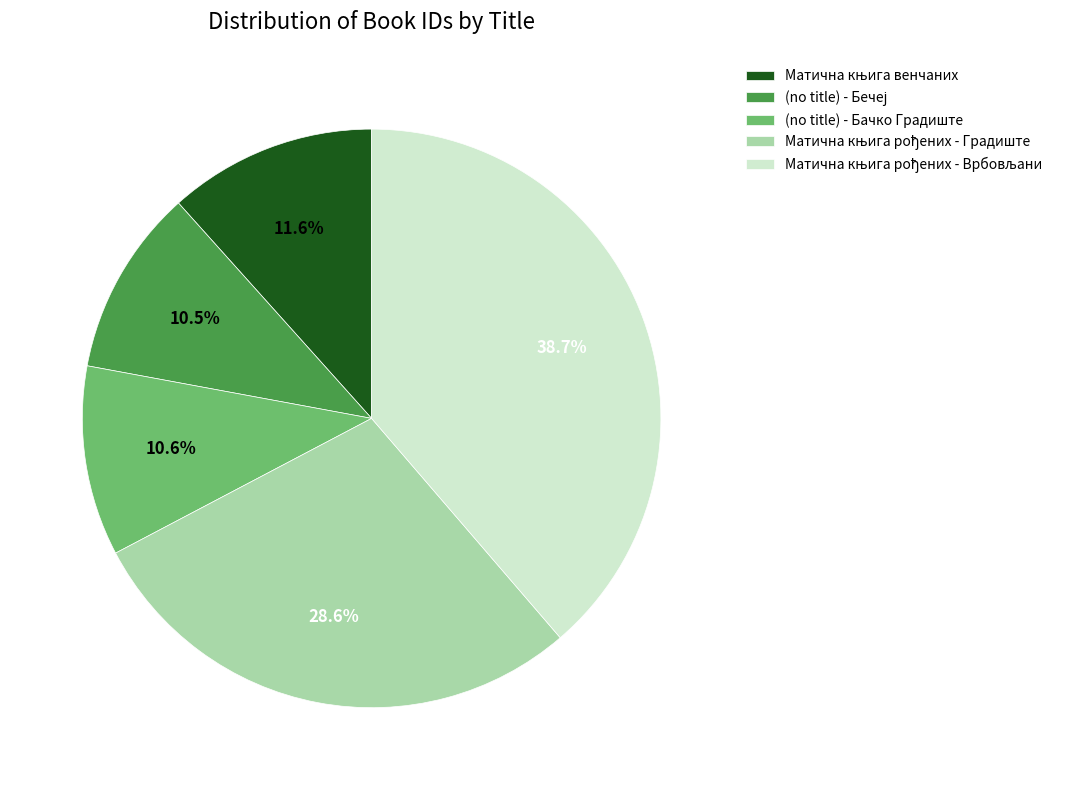

Does (no title) - Бачко Градиште account for over 50% of the chart?

No